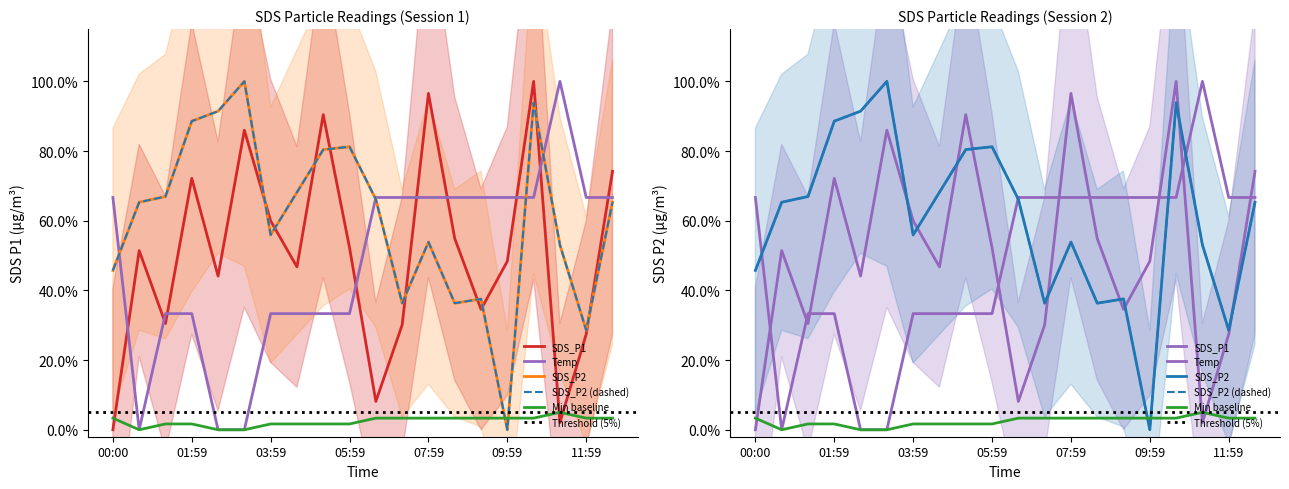

Between 01:59 and 07:59, which series saw the biggest shift?

SDS_P2